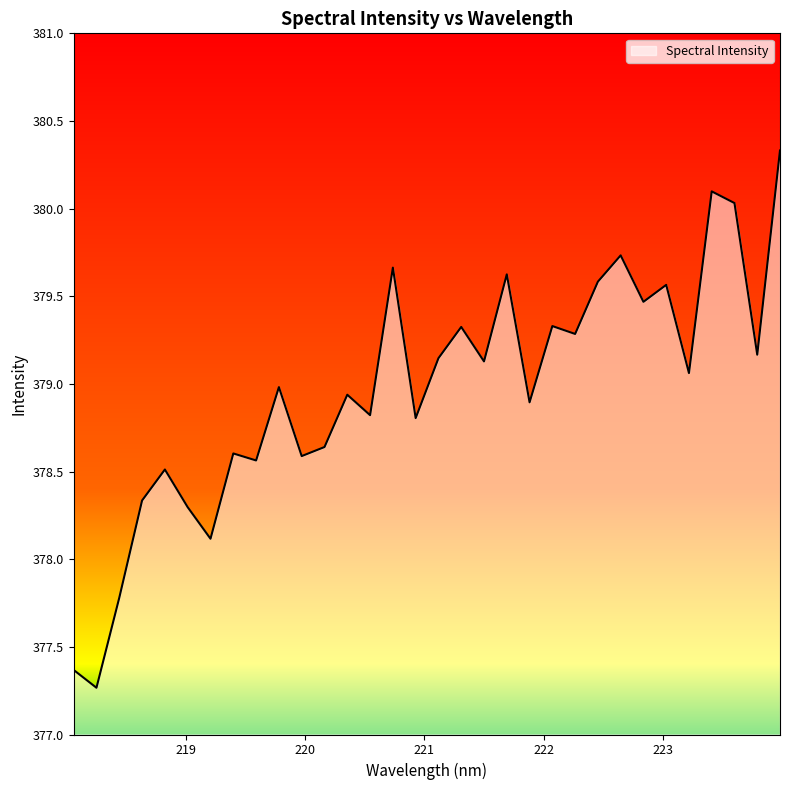

What is the difference between the maximum and minimum values?

3.1